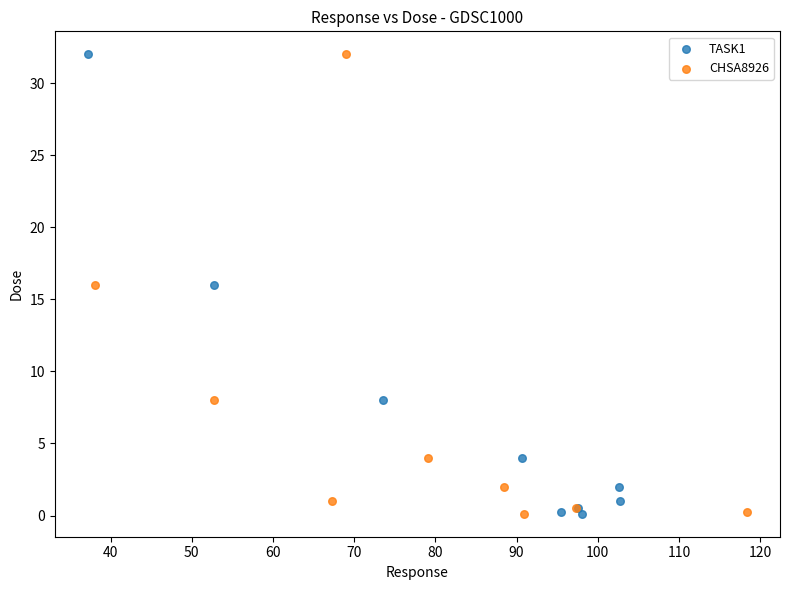

What are all the series names shown in the legend?

TASK1, CHSA8926